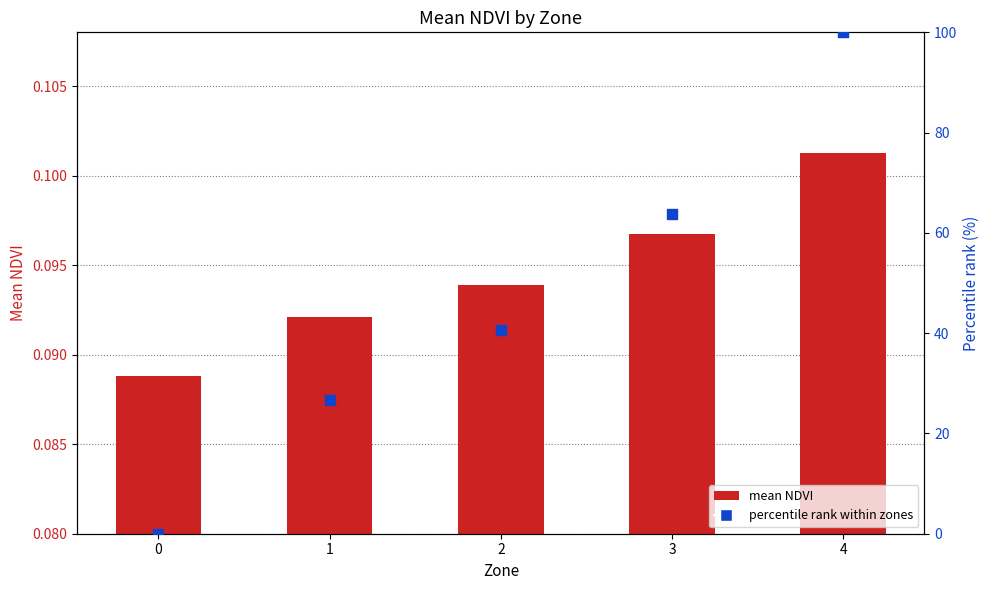

Which series has the largest total across all categories?

percentile rank within zones